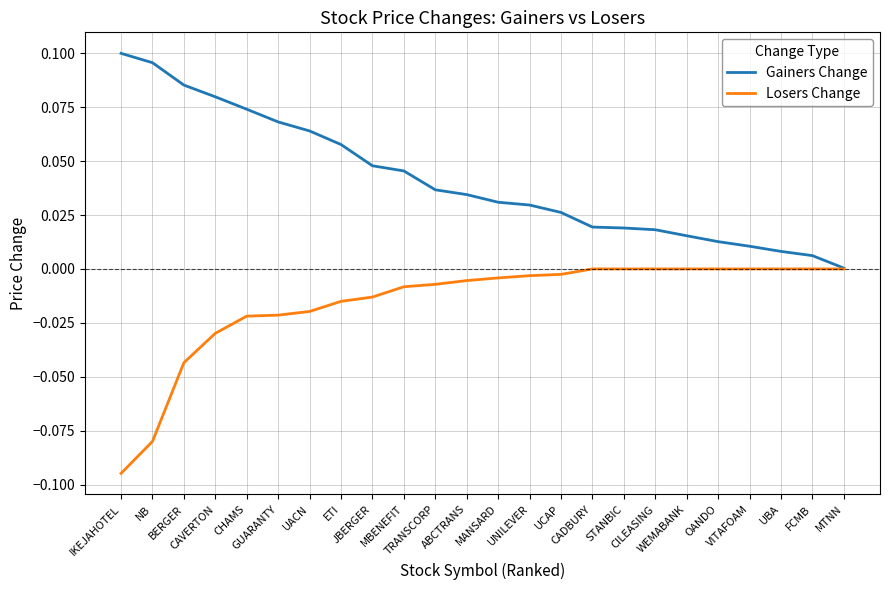

List the series in order of their overall mean, lowest first.

Losers Change, Gainers Change